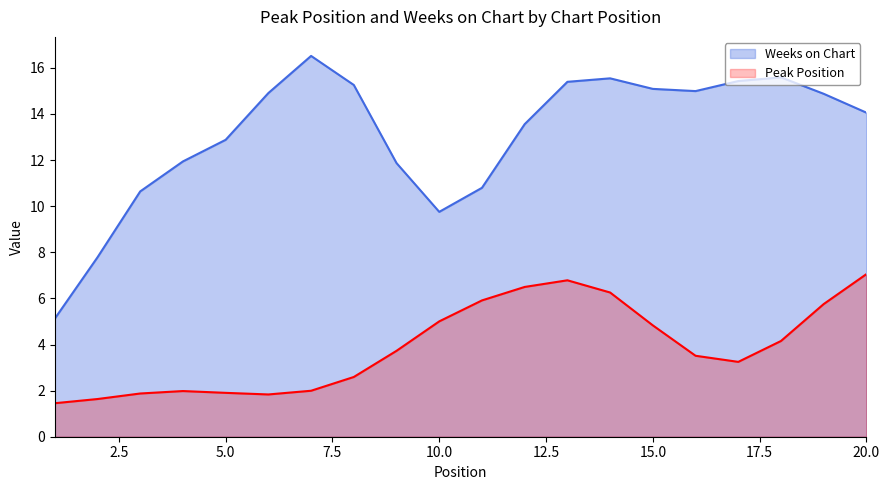

Where is Weeks on Chart nearest to the value 10?

10.0